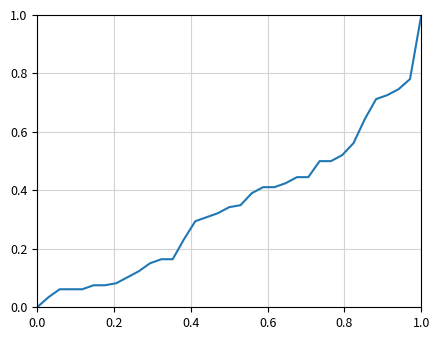

What is the greatest value displayed?

1.0